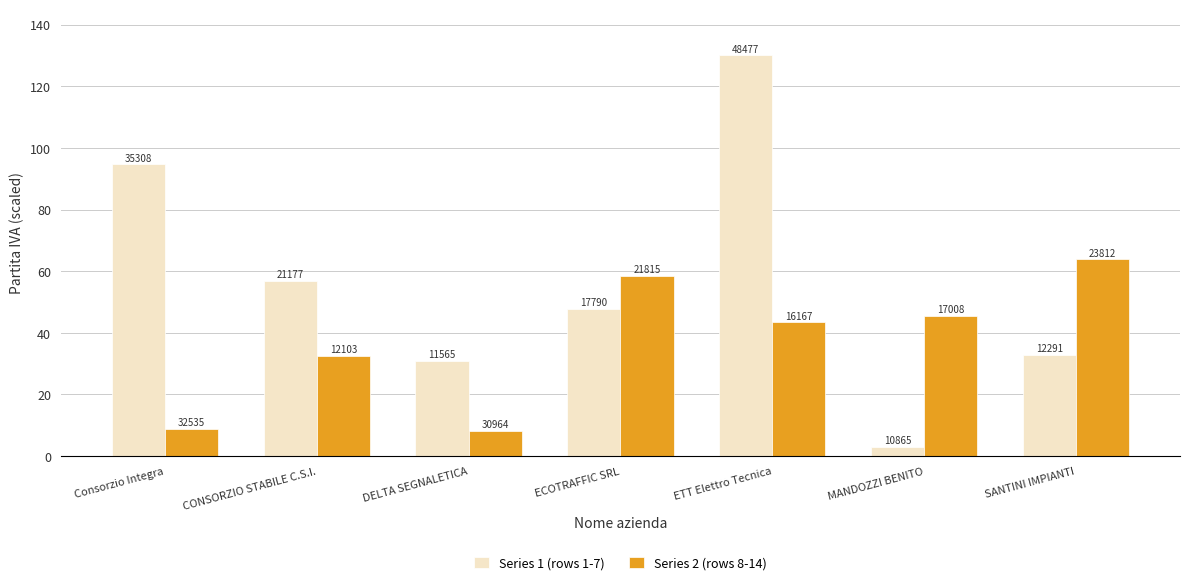

Reading right to left, transcribe all the data shown in this chart.

Series 1 (rows 1-7): SANTINI IMPIANTI=33.0	MANDOZZI BENITO=2.9	ETT Elettro Tecnica=130.0	ECOTRAFFIC SRL=47.7	DELTA SEGNALETICA=31.0	CONSORZIO STABILE C.S.I.=56.8	Consorzio Integra=94.7
Series 2 (rows 8-14): SANTINI IMPIANTI=63.9	MANDOZZI BENITO=45.6	ETT Elettro Tecnica=43.4	ECOTRAFFIC SRL=58.5	DELTA SEGNALETICA=8.3	CONSORZIO STABILE C.S.I.=32.5	Consorzio Integra=8.7